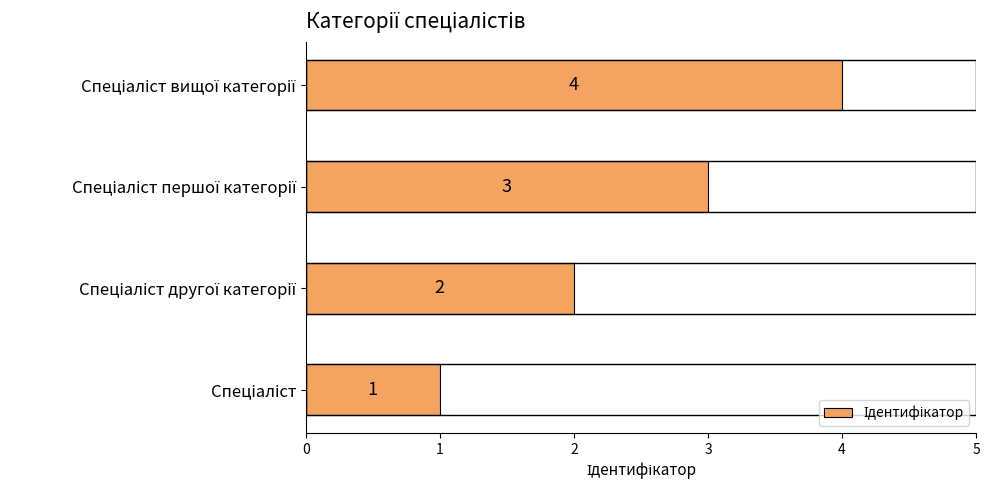

What is the sum of all values?

10